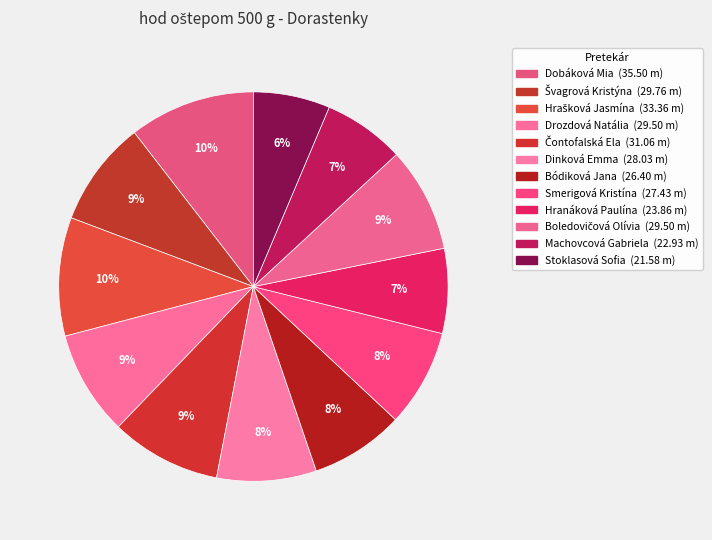

How many slices are in this pie chart?

12